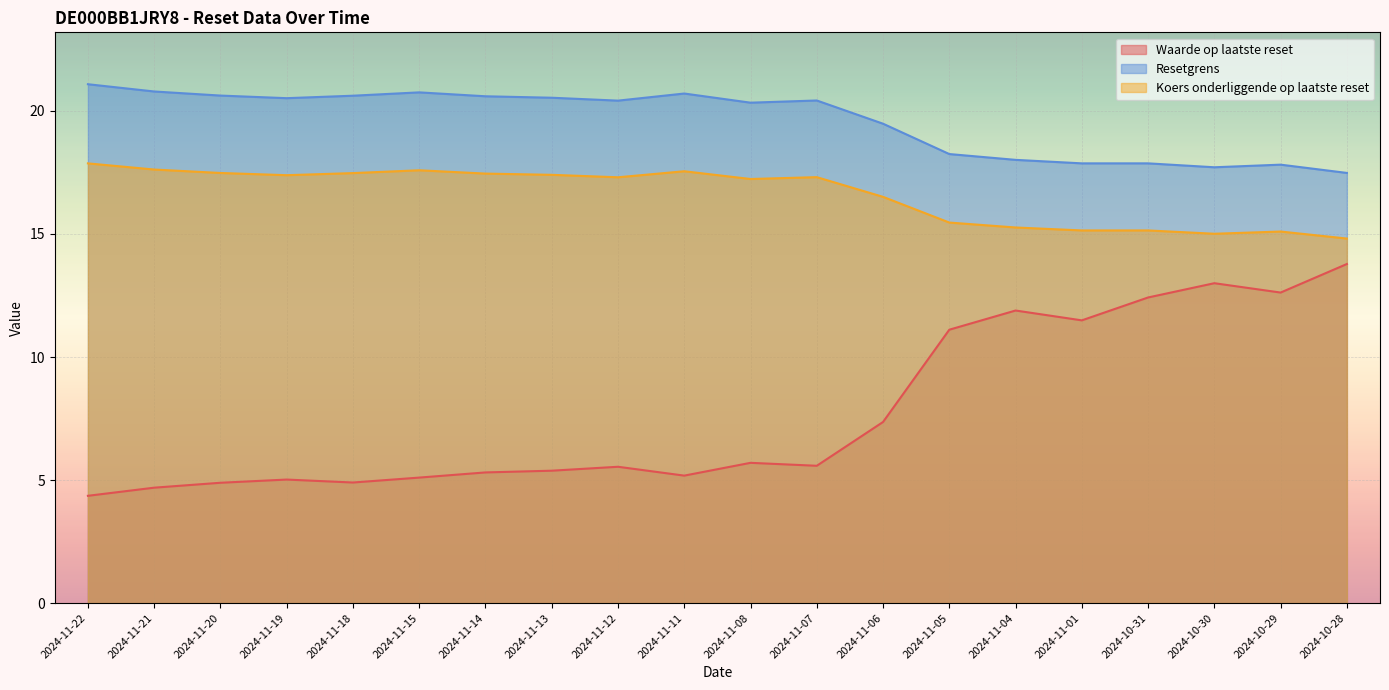

Where does the Waarde op laatste reset series first go above 5?

2024-11-19